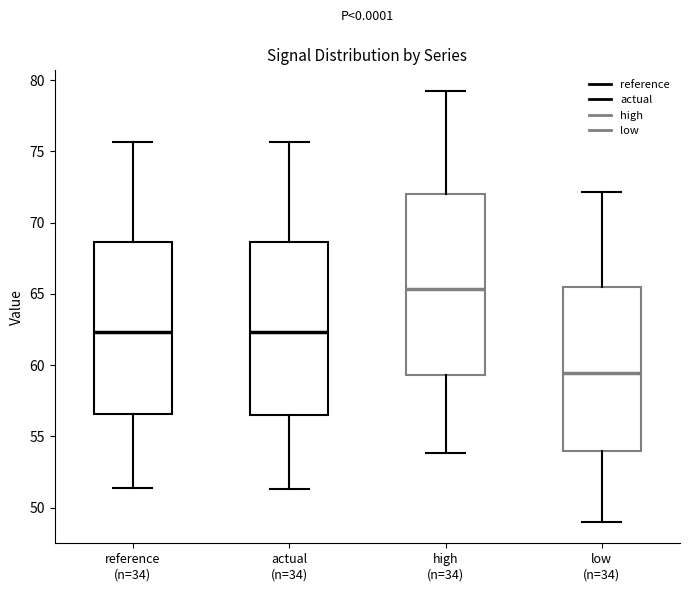

Reading left to right, read every box against the y-axis: the position of its median line, the range the box covers, and the ends of its whiskers. The values are not printed on the chart, so give them approximately, as read against the axis.

reference (n=34): median 62.5, box 56.5 to 68.5, whiskers 51.5 to 75.5
actual (n=34): median 62.5, box 56.5 to 68.5, whiskers 51.5 to 75.5
high (n=34): median 65.5, box 59.5 to 72.0, whiskers 54.0 to 79.0
low (n=34): median 59.5, box 54.0 to 65.5, whiskers 49.0 to 72.0